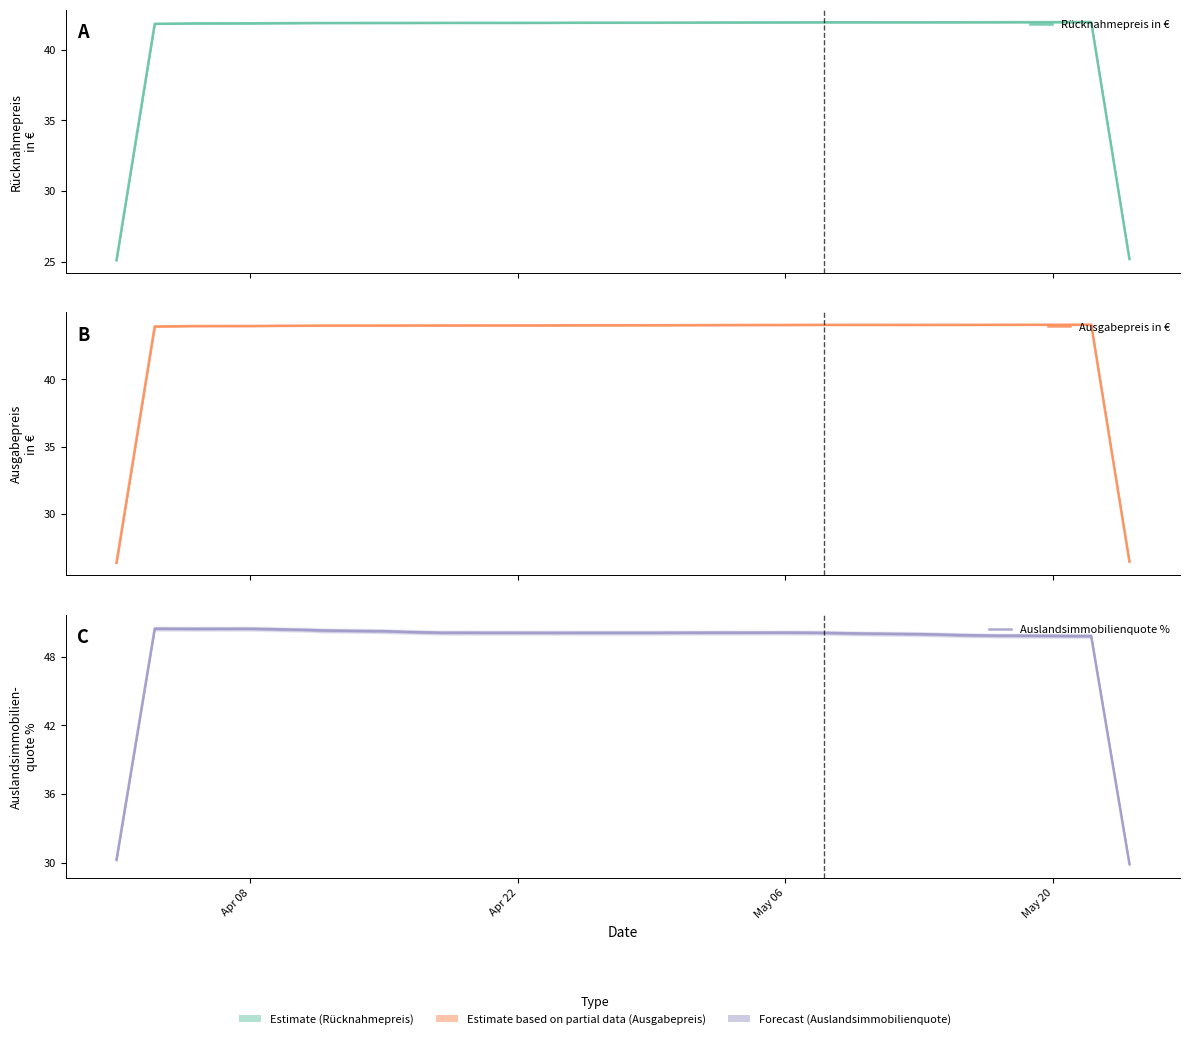

What is the sum of all Auslandsimmobilienquote % values?

1794.7